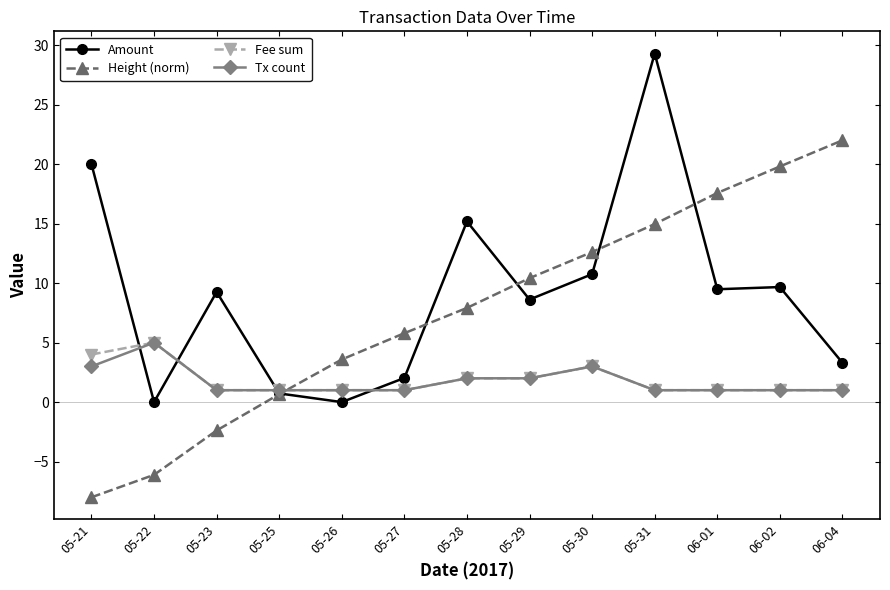

What is the total value across all series at 05-30?

29.4